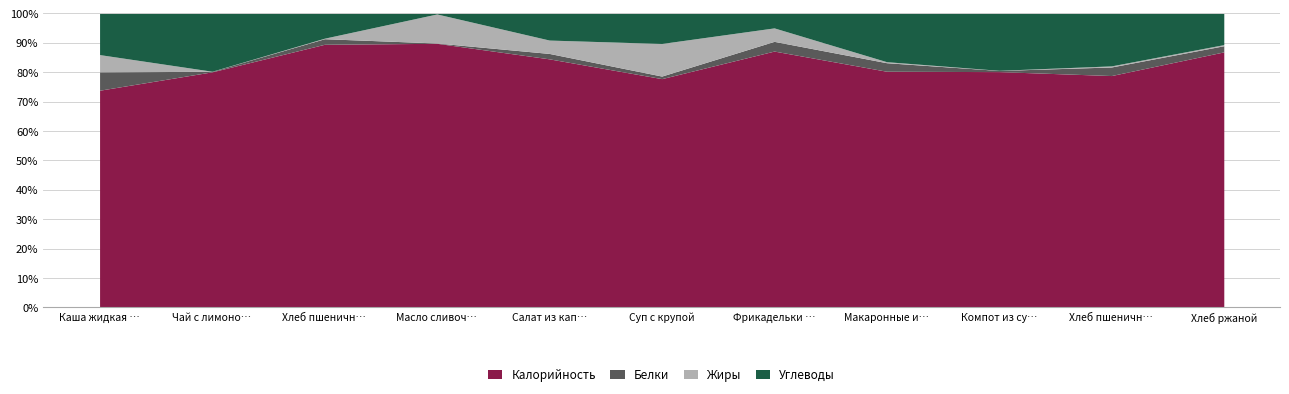

How many lines are shown in the chart?

4